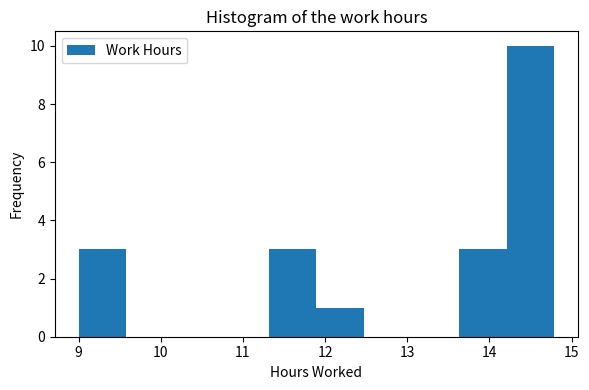

Reading left to right, transcribe this chart: for each bar, give the range it covers on the x-axis and its height. Neither the bar edges nor the heights are printed on the chart, so give them approximately, as read against the axes.

9.0 to 9.6: 3
9.6 to 10.2: 0
10.2 to 10.7: 0
10.7 to 11.3: 0
11.3 to 11.9: 3
11.9 to 12.5: 1
12.5 to 13.1: 0
13.1 to 13.6: 0
13.6 to 14.2: 3
14.2 to 14.8: 10